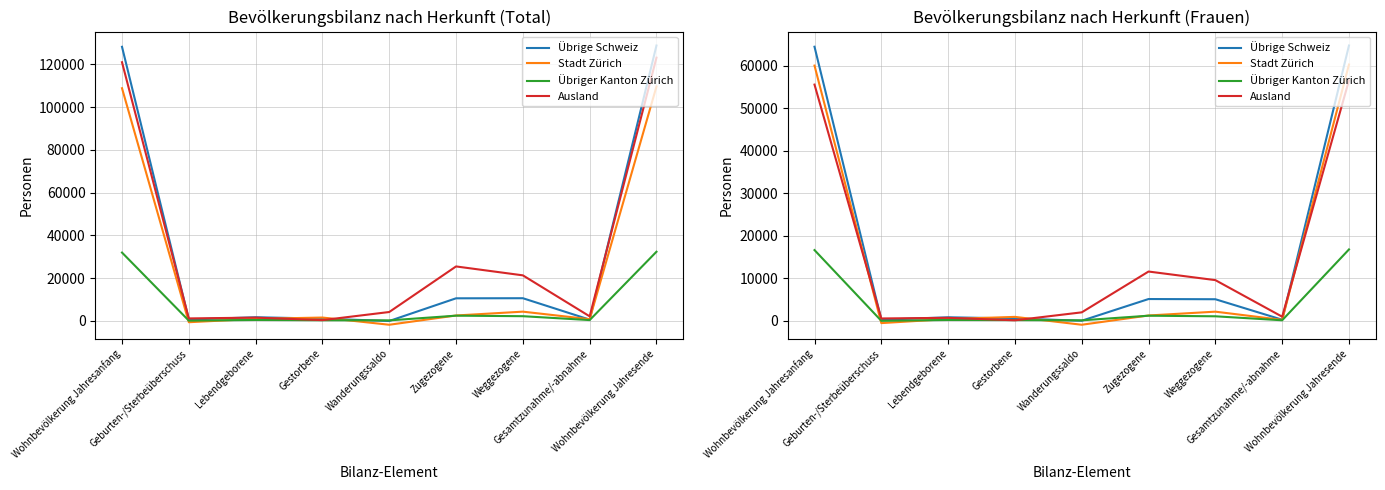

True or false: Ausland has more than 1 points higher than both neighbors.

True